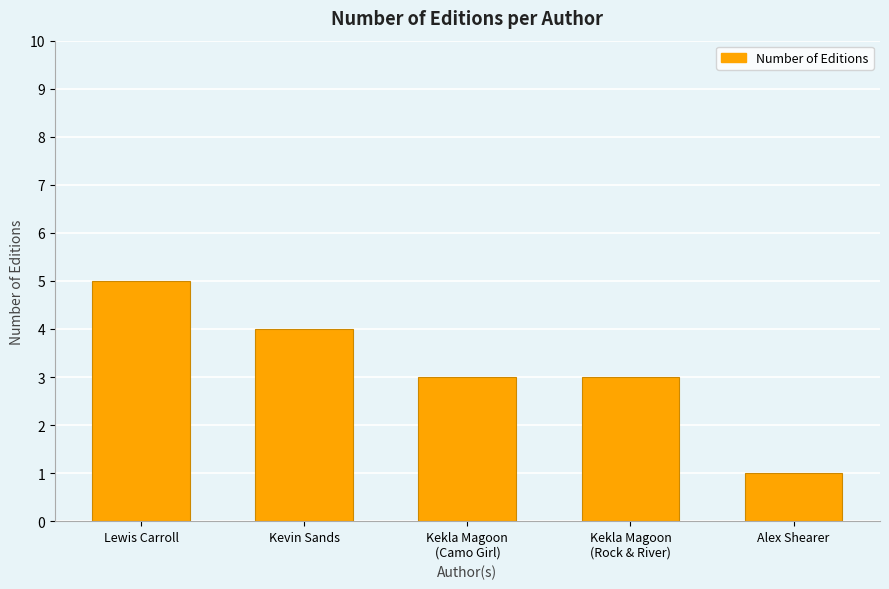

How many series are shown in this chart?

1